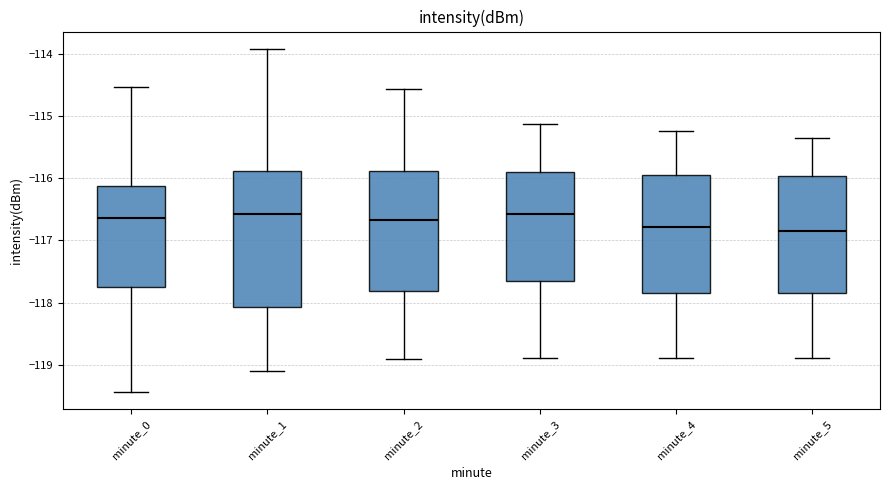

Comparing the boxes themselves (not the whiskers), which one is the tallest?

minute_1